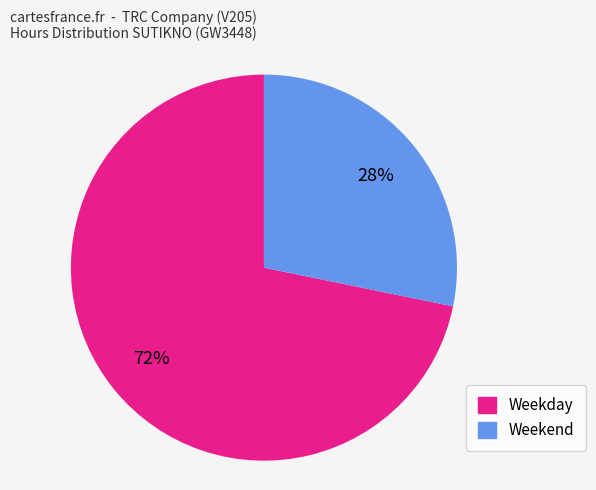

To the nearest percent, what is the average slice percentage?

50%